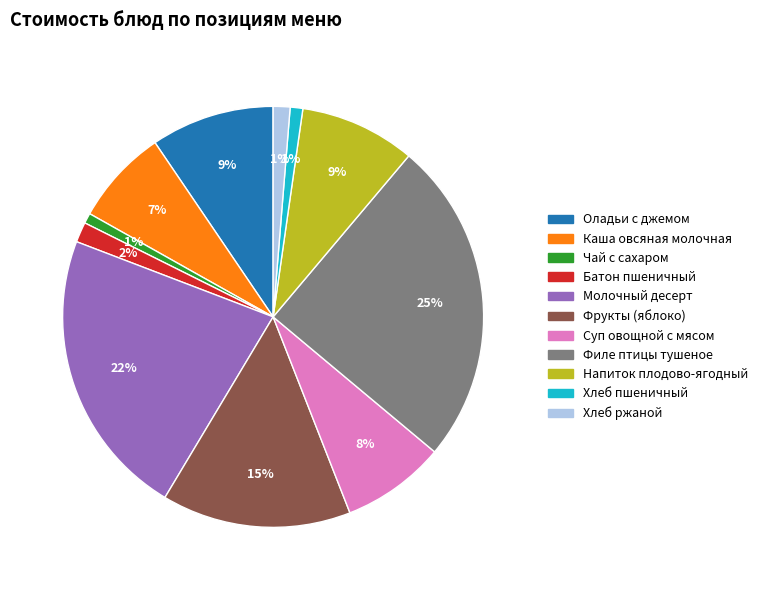

How many slices are in this pie chart?

11